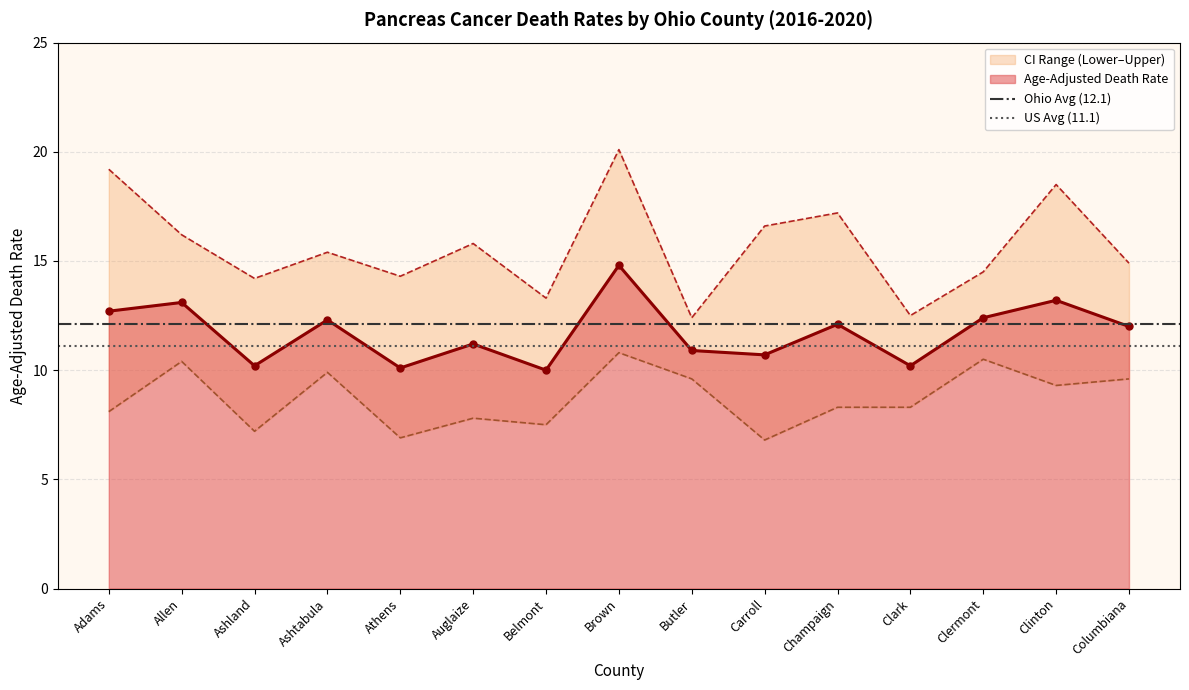

Where is Ohio Avg (12.1) nearest to the value 12?

Adams